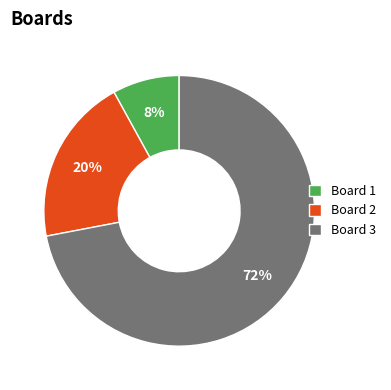

Which slice represents more than half of the pie?

Board 3